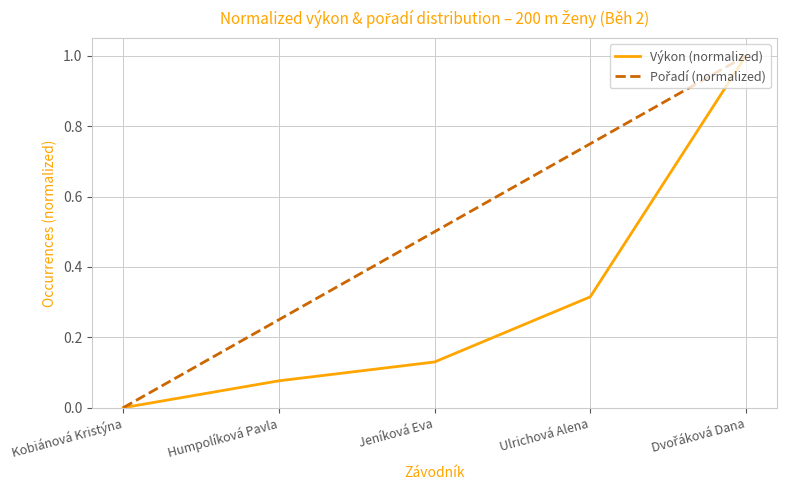

At which label is Výkon (normalized) closest to 0?

Kobiánová Kristýna